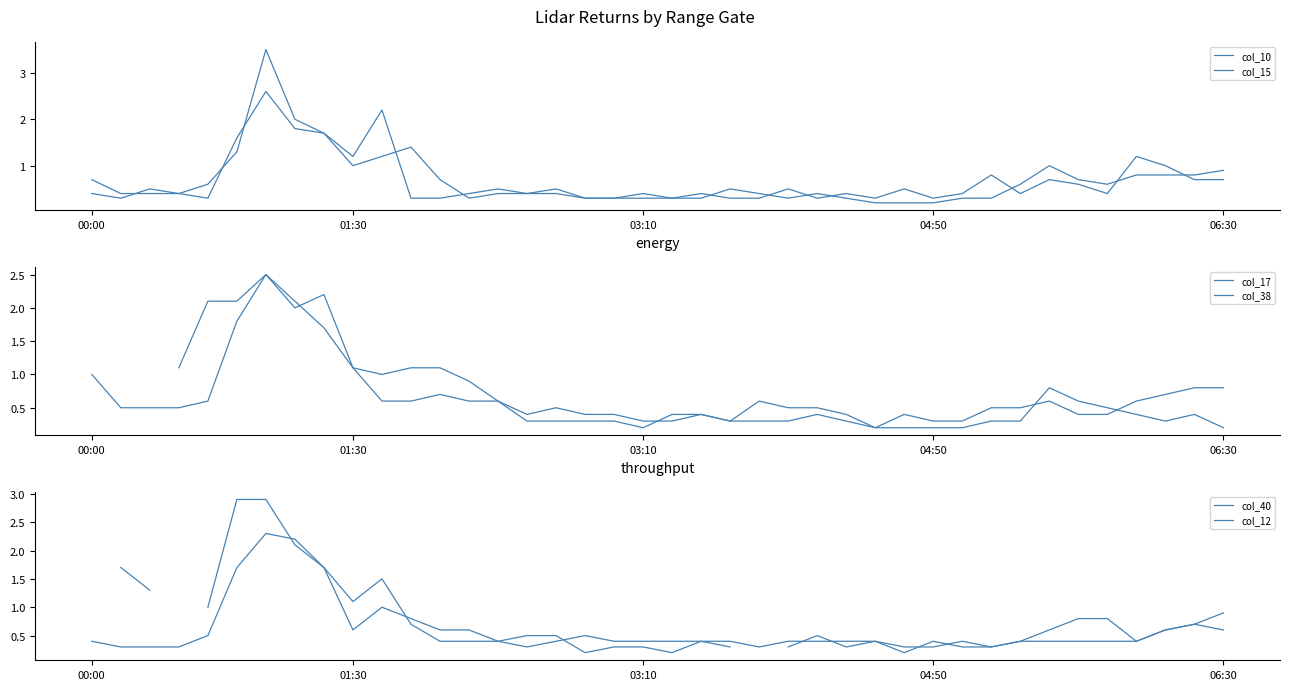

Does the chart display data point markers on the line(s)?

No